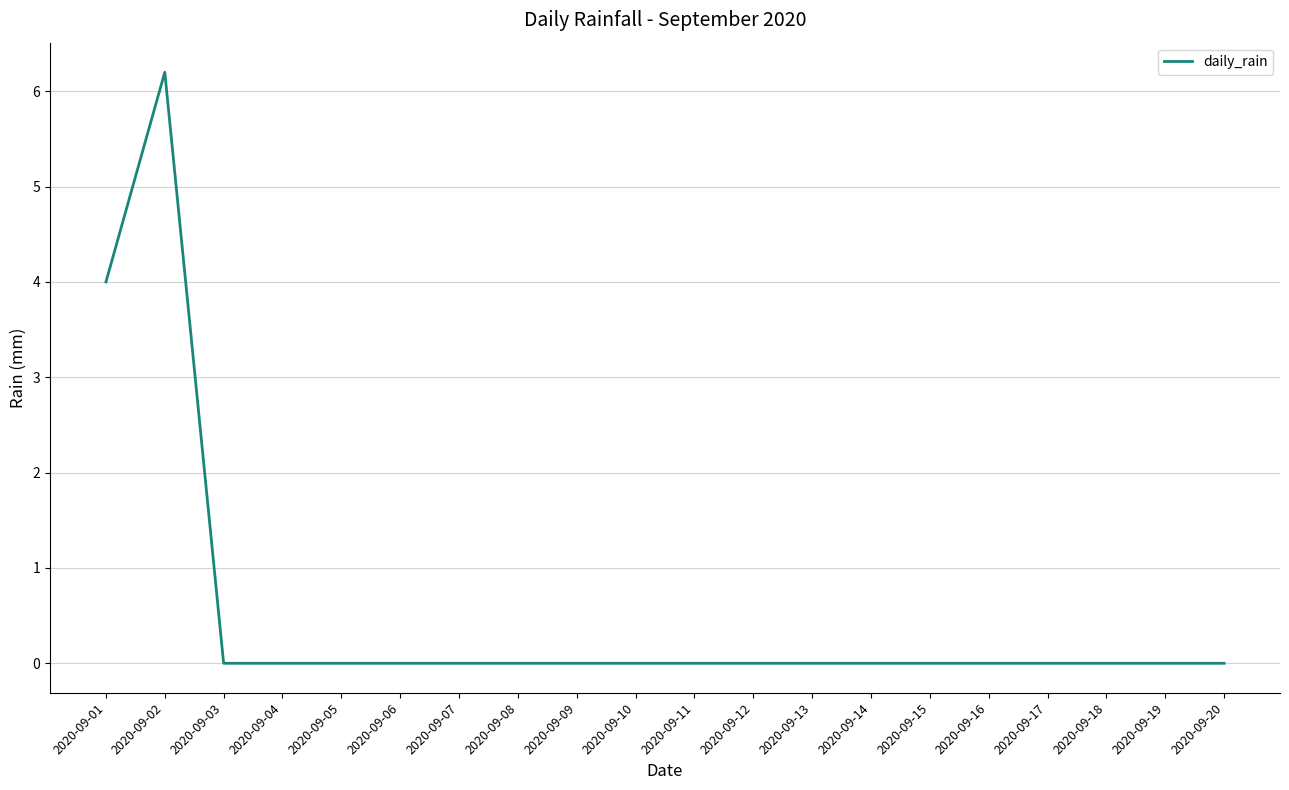

Reading left to right, extract all data points from this chart.

2020-09-01=4.0	2020-09-02=6.2	2020-09-03=0.0	2020-09-04=0.0	2020-09-05=0.0	2020-09-06=0.0	2020-09-07=0.0	2020-09-08=0.0	2020-09-09=0.0	2020-09-10=0.0	2020-09-11=0.0	2020-09-12=0.0	2020-09-13=0.0	2020-09-14=0.0	2020-09-15=0.0	2020-09-16=0.0	2020-09-17=0.0	2020-09-18=0.0	2020-09-19=0.0	2020-09-20=0.0